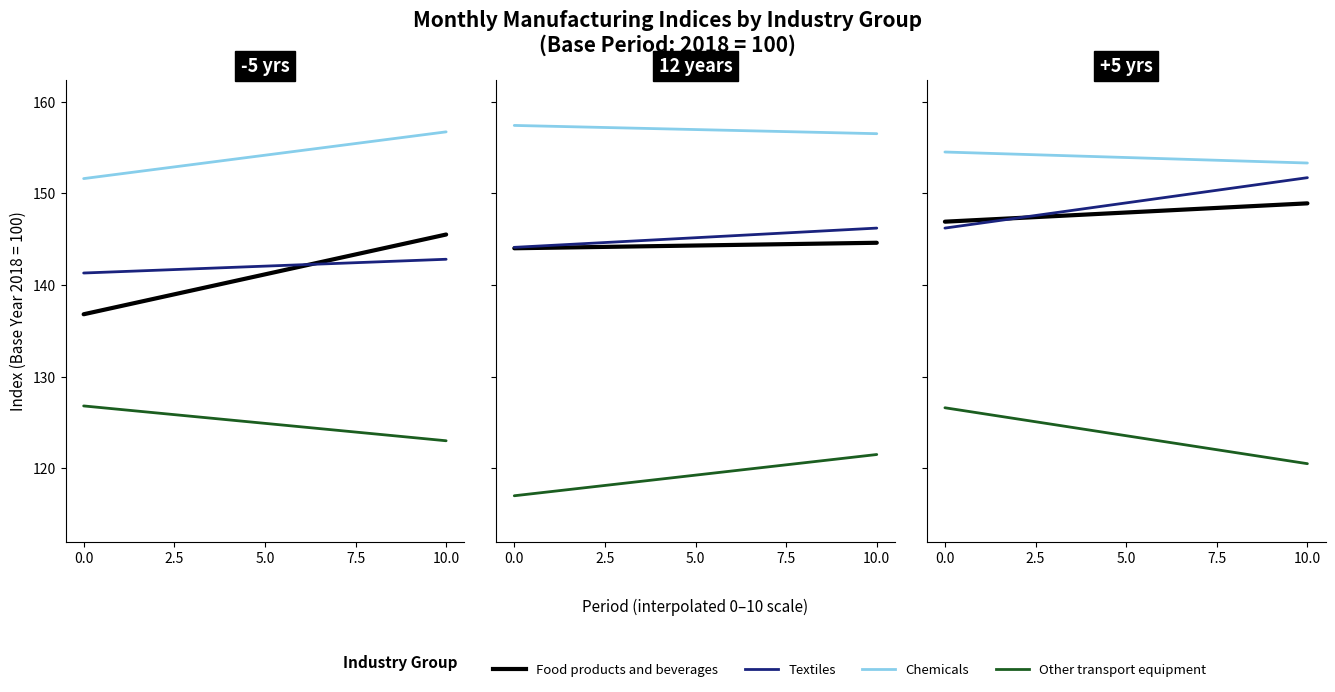

Between 0.0 and 10.0, which is larger?

10.0